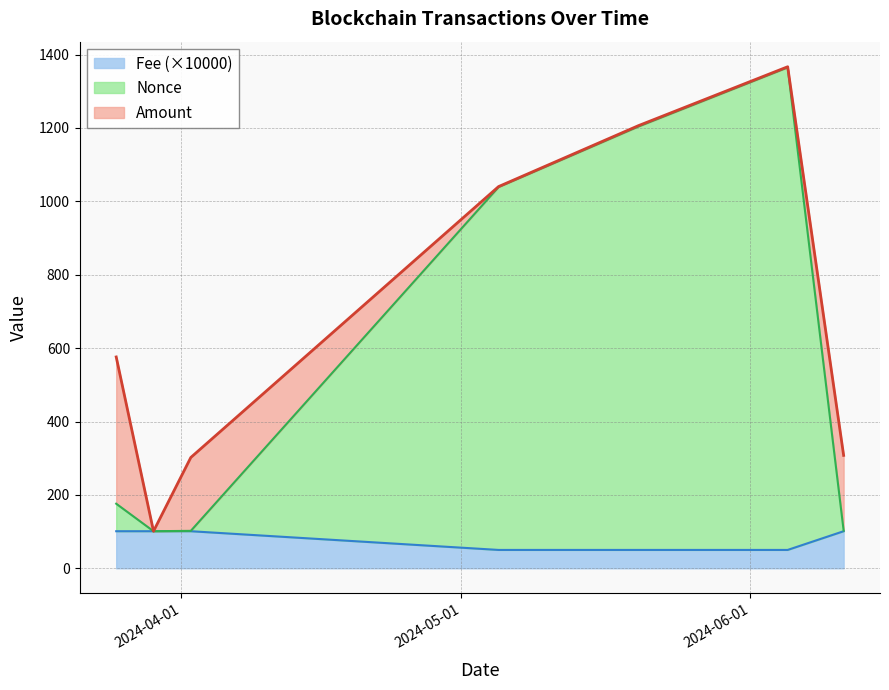

How many interior local valleys does the Nonce series have?

1